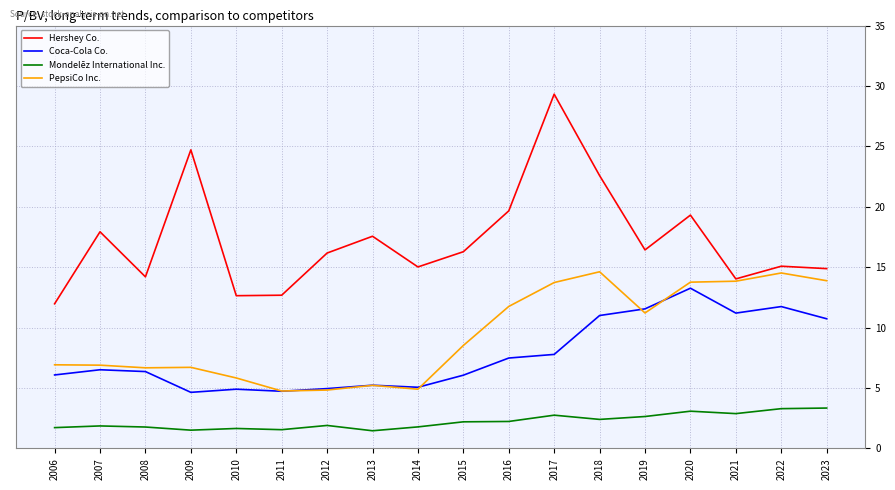

What is the lowest value of the Hershey Co. series?

12.0